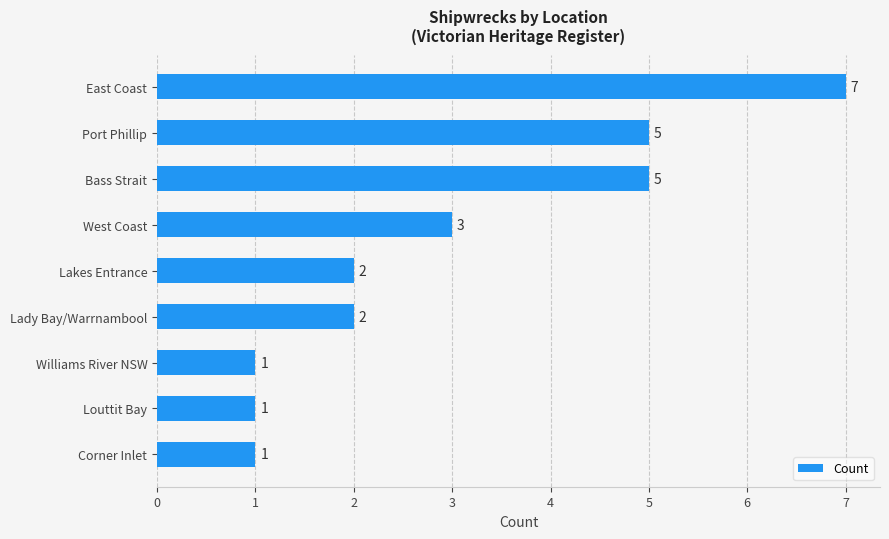

Where is the data nearest to the value 4?

West Coast